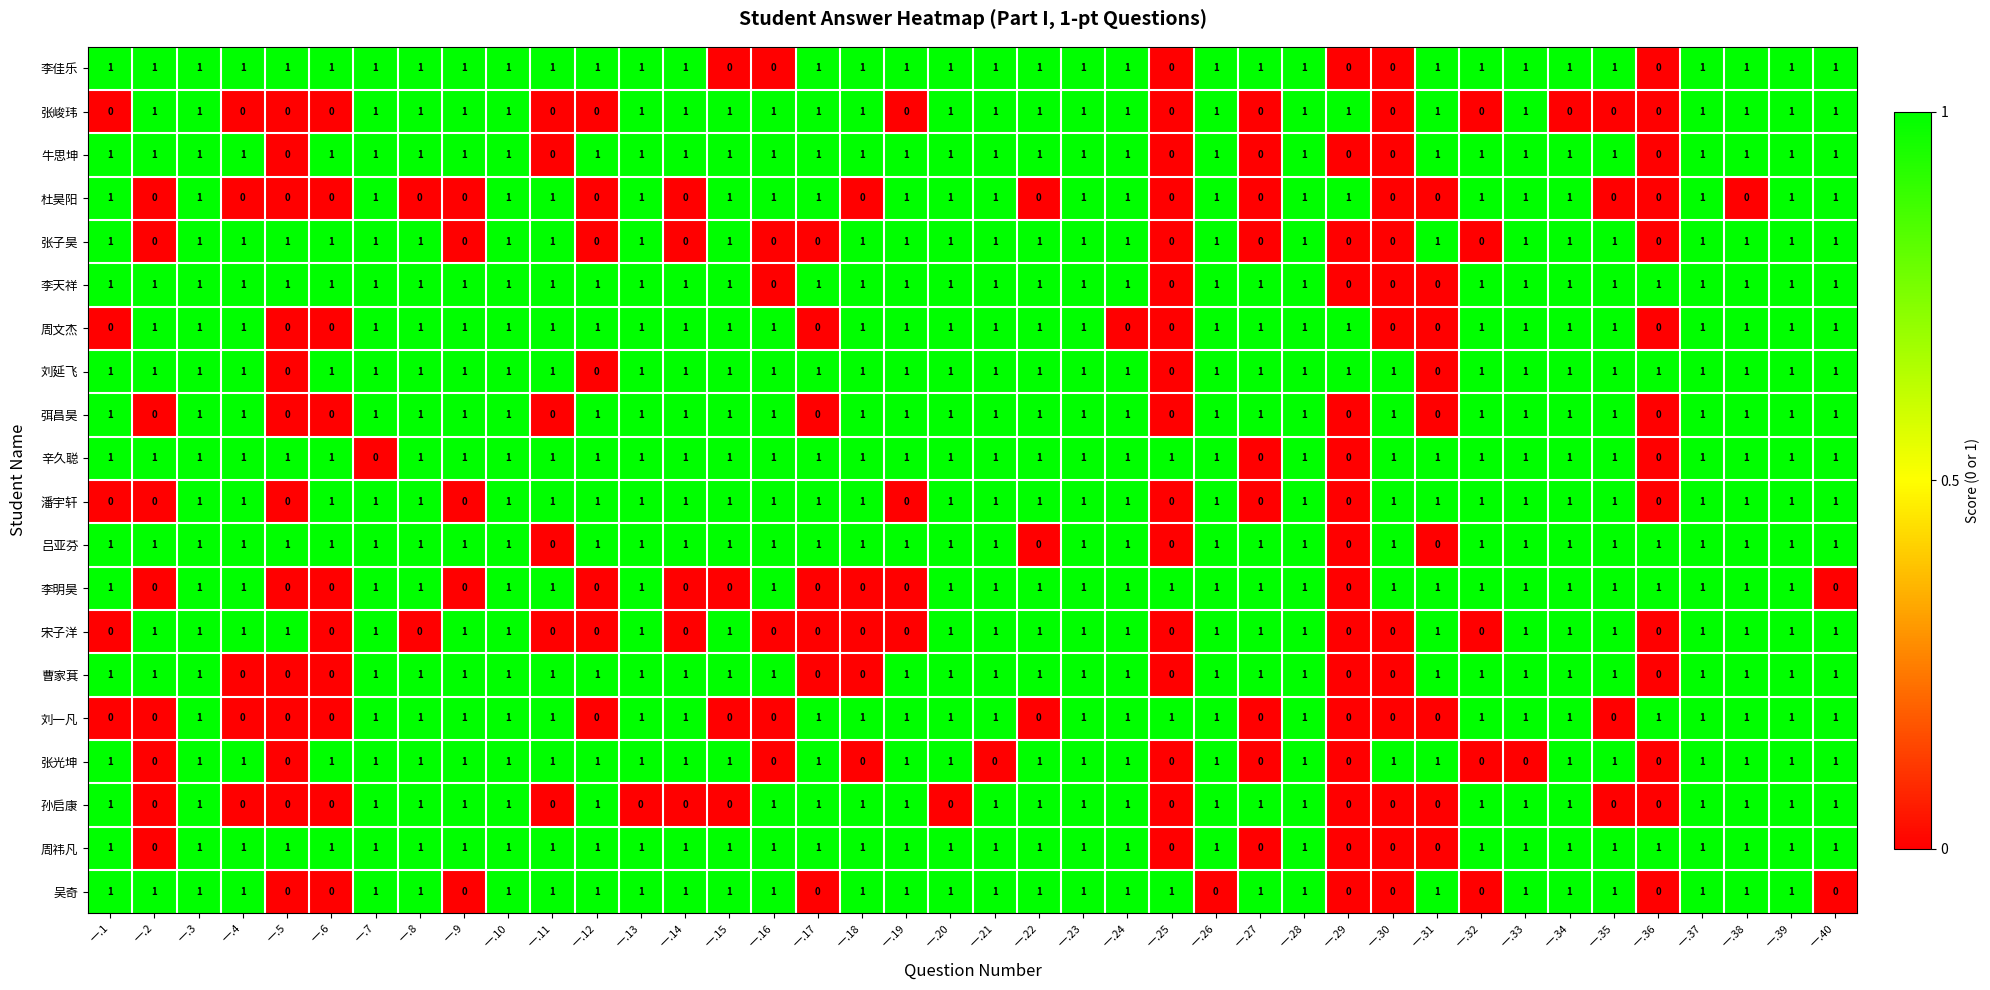

Count the 宋子洋 values in the range 0 to 1.

40